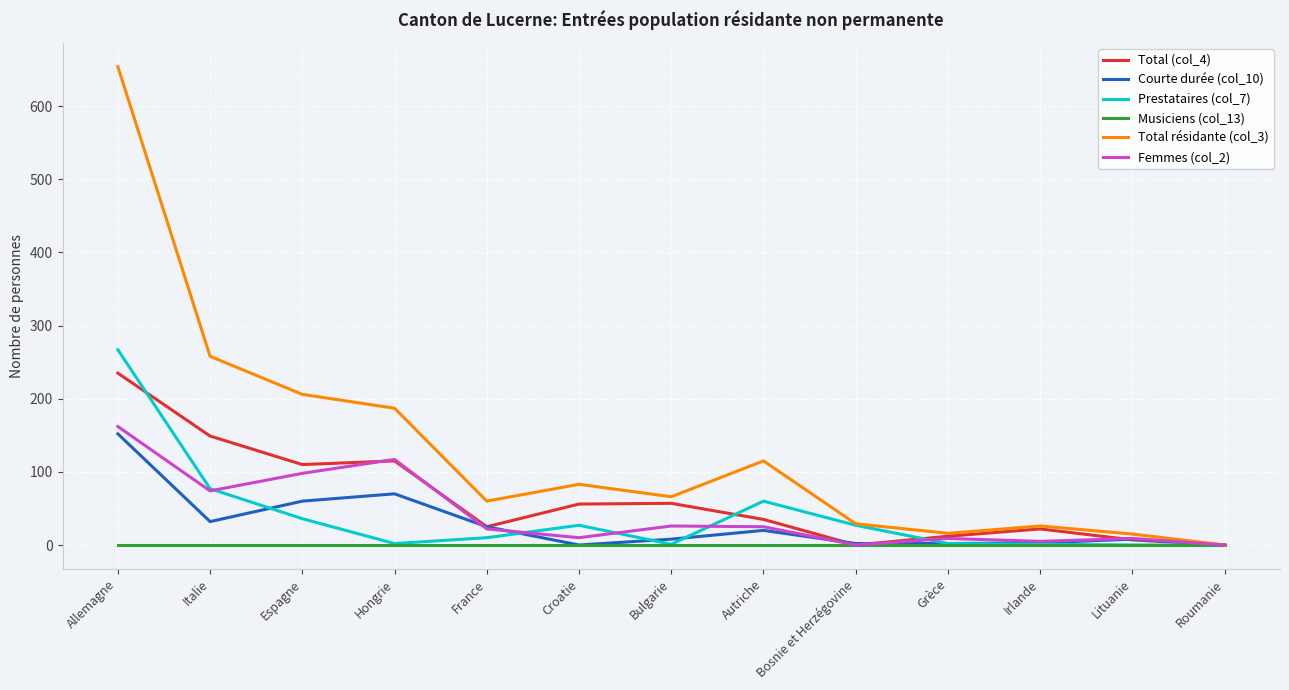

Which series changed the most between Bosnie et Herzégovine and Roumanie?

Total résidante (col_3)